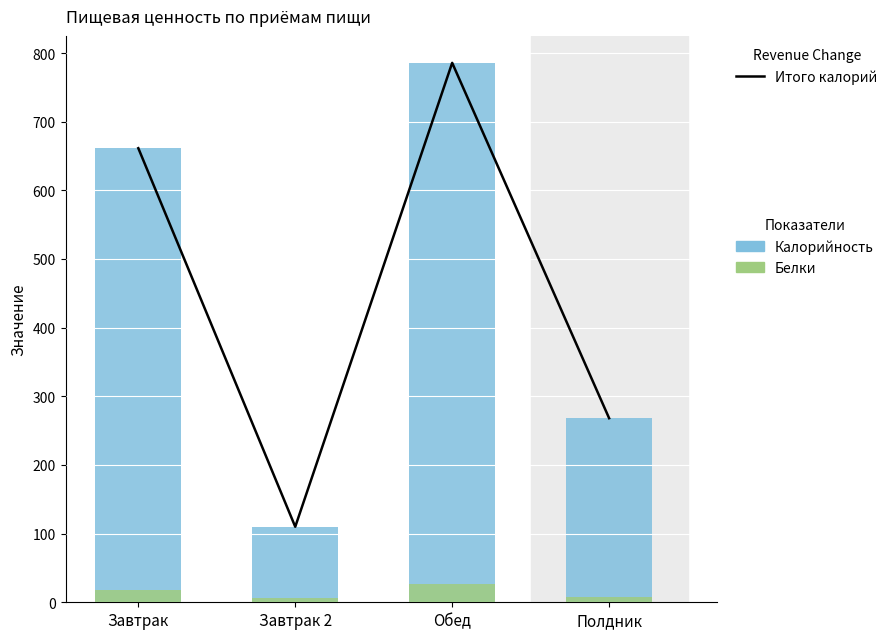

What is the total value across all series at Обед?

1597.4